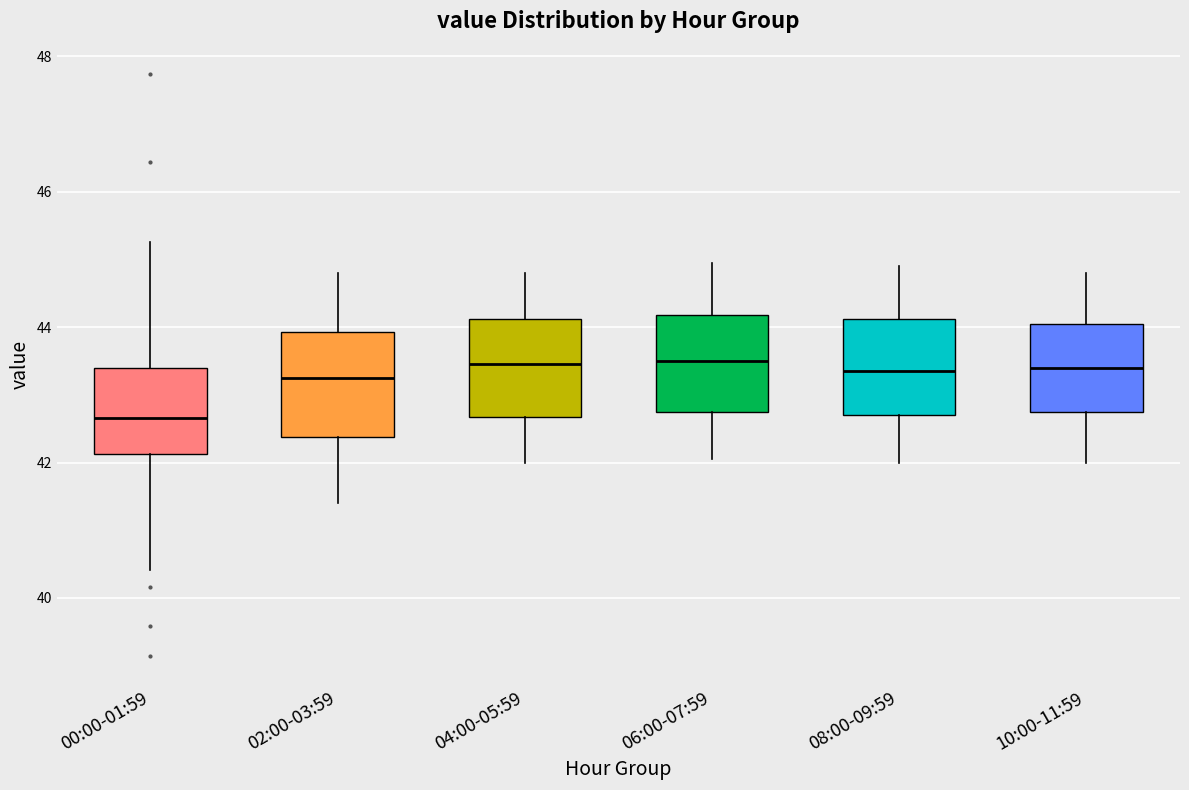

Where does the lower whisker of the box for 10:00-11:59 end on the y-axis? The values are not printed on the chart, so give them approximately, as read against the axis.

42.0